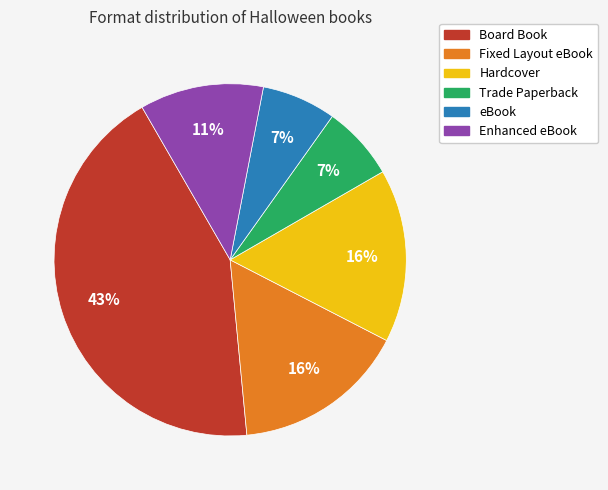

Which category has the biggest portion of the pie?

Board Book